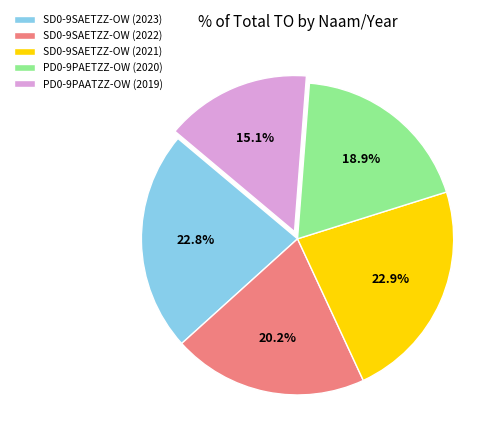

Which category has the smallest portion of the pie?

PD0-9PAATZZ-OW (2019)